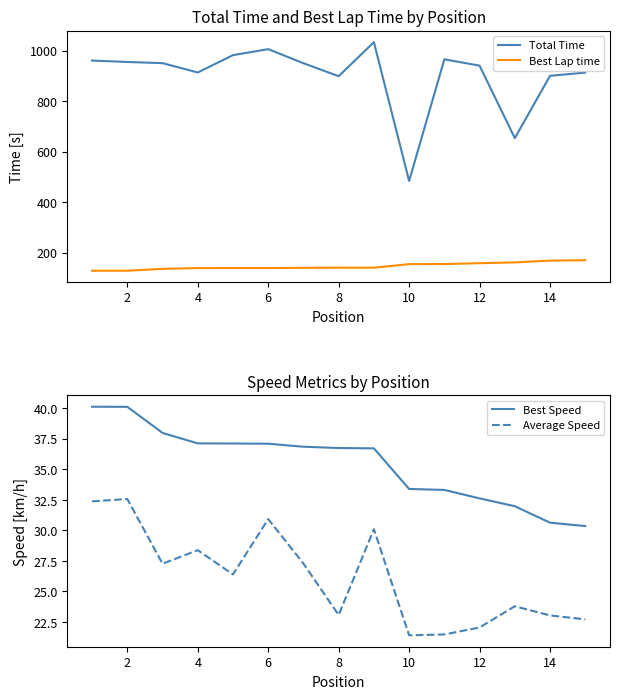

Which series has the widest spread of values?

Total Time